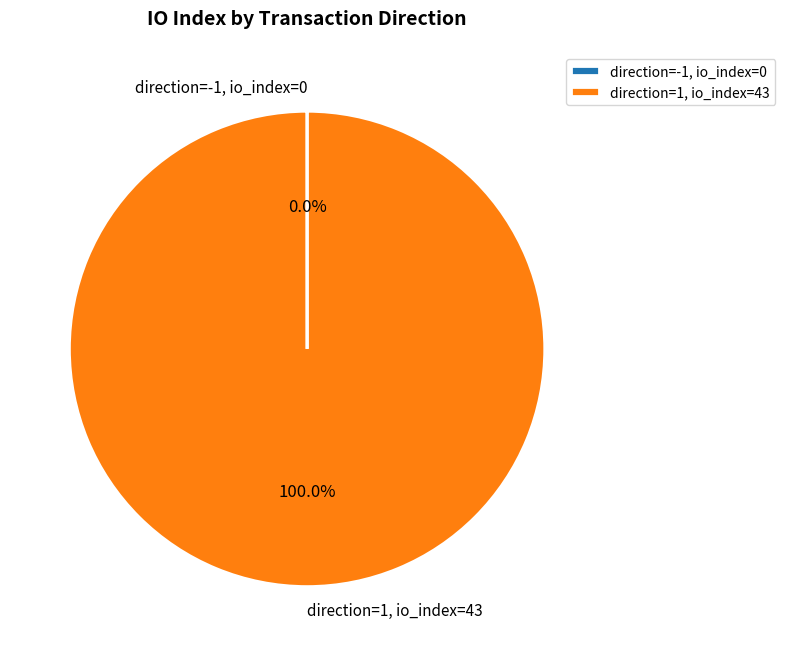

Is direction=1, io_index=43 the majority of the pie?

Yes